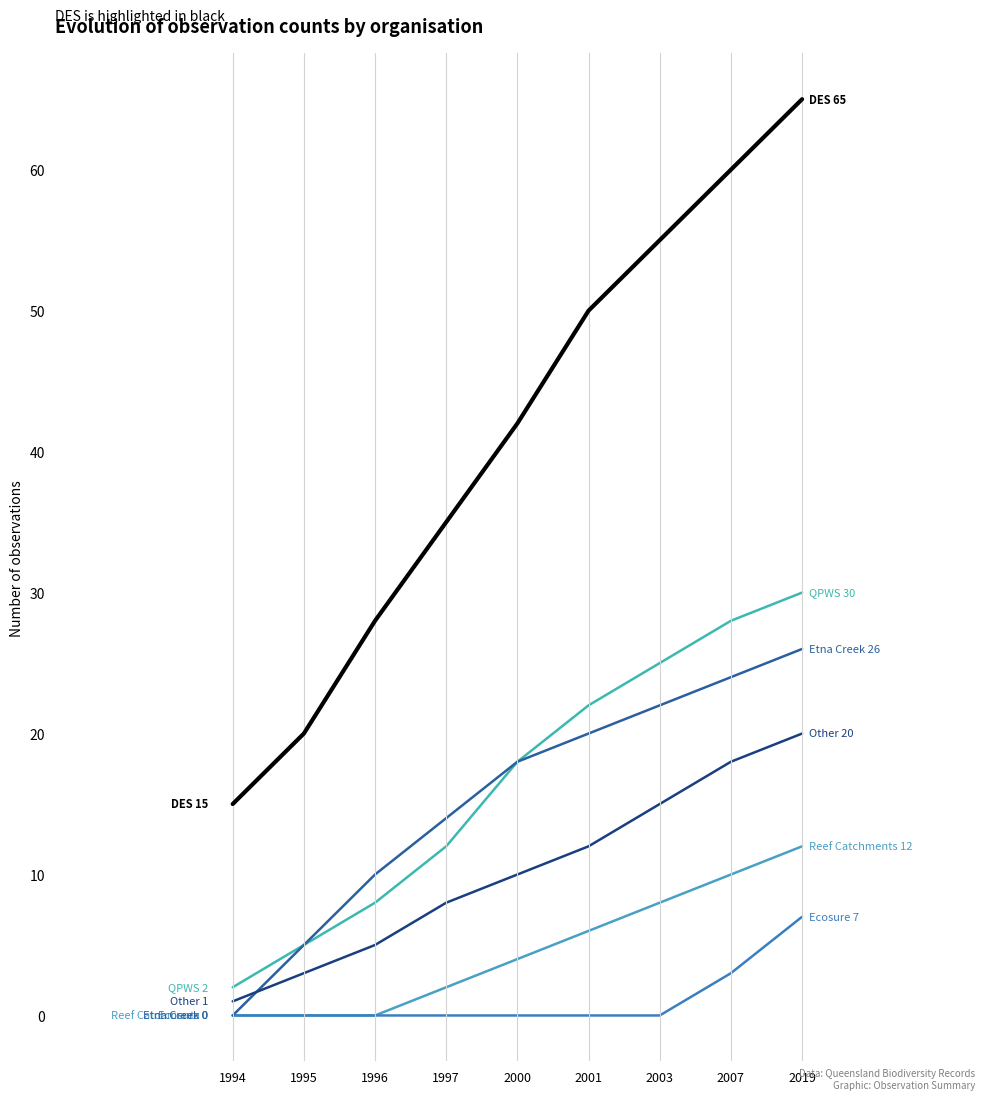

Is this an area chart (filled region under the line)?

No